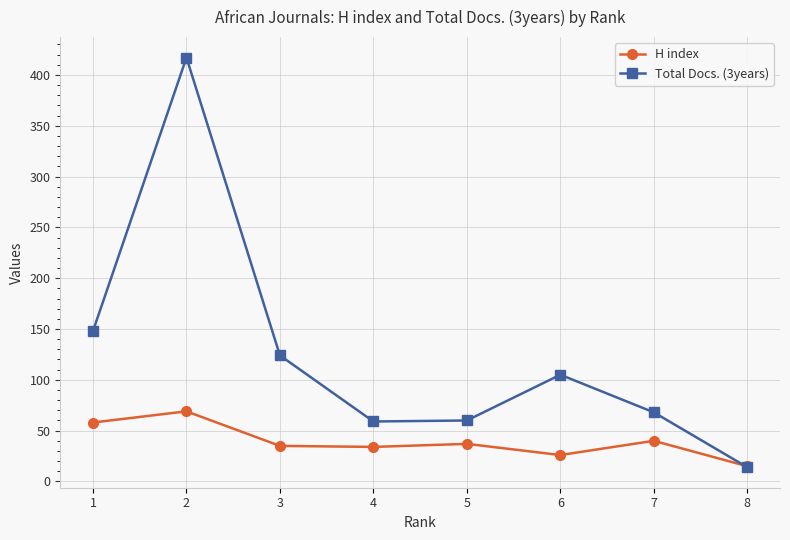

Which series changed the most between 1 and 8?

Total Docs. (3years)